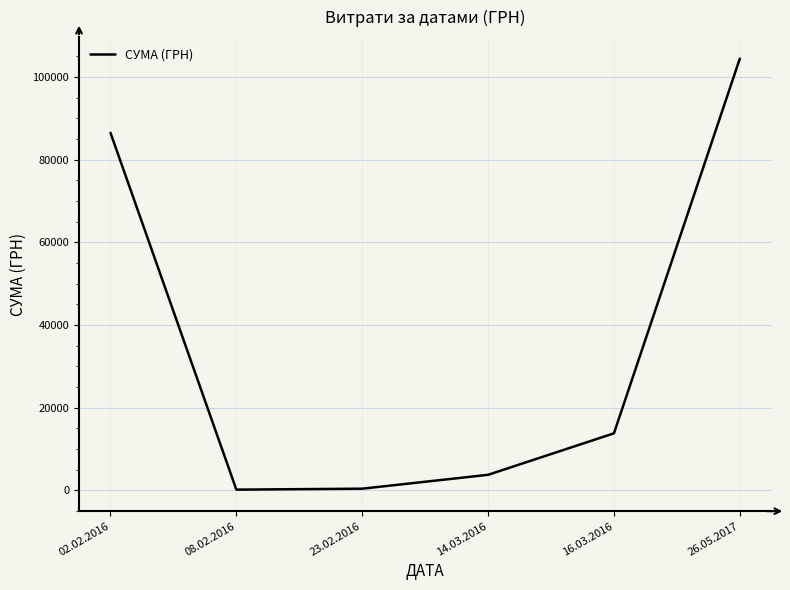

What is the greatest value displayed?

104400.0